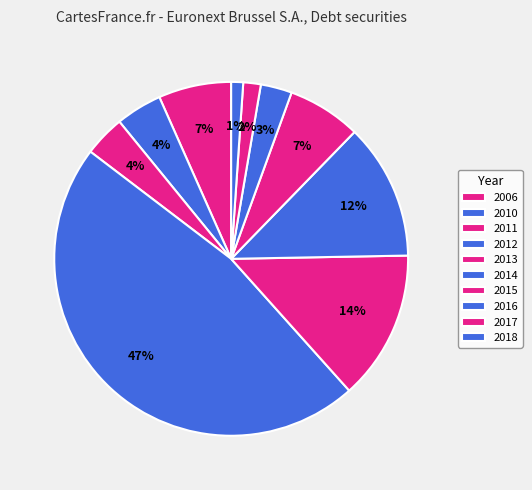

To the nearest percent, what is the difference between the largest and smallest slice percentages?

46%